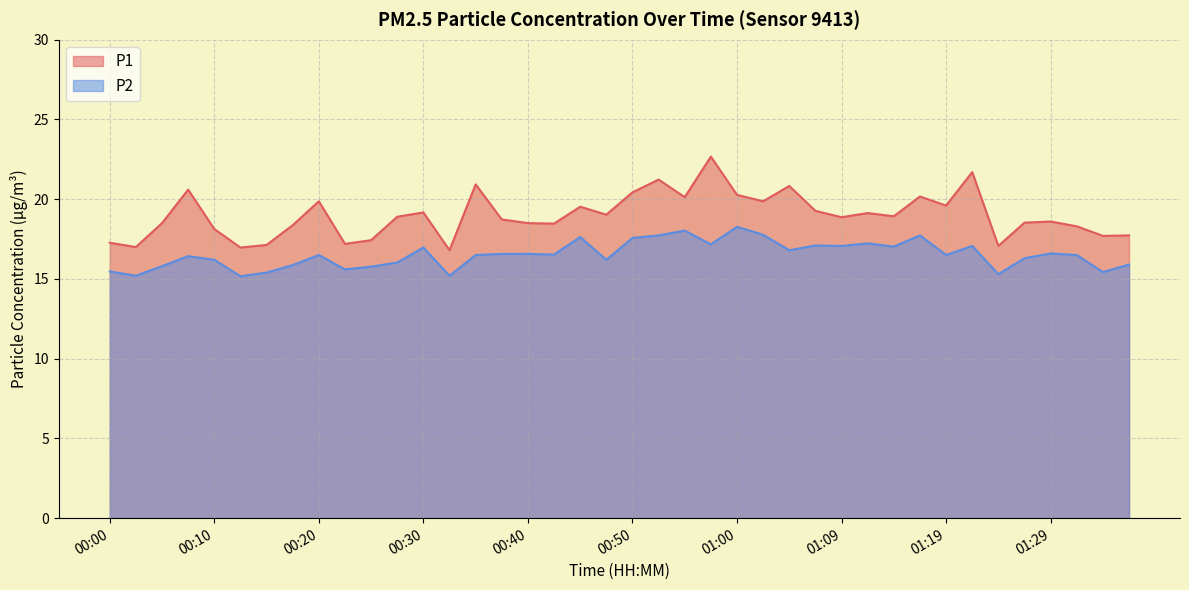

The value of P2 at 00:25 is 15.8. True or false?

True